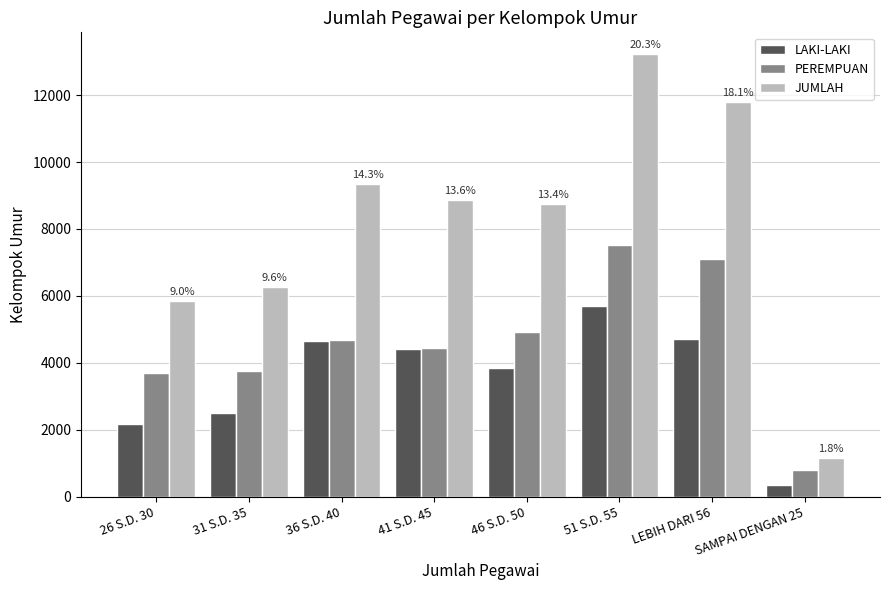

How many bars are there in each group?

3